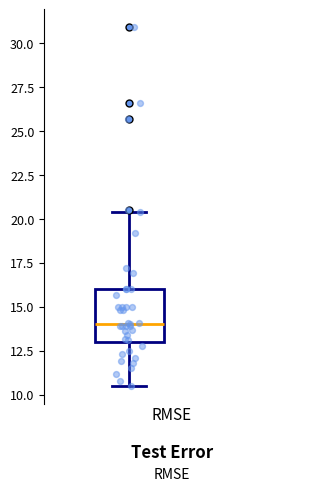

Read this box plot against the y-axis: the position of the median line, the range covered by the box, and the ends of both whiskers. The values are not printed on the chart, so give them approximately, as read against the axis.

median 14.0, box 13.0 to 16.0, whiskers 10.5 to 20.5